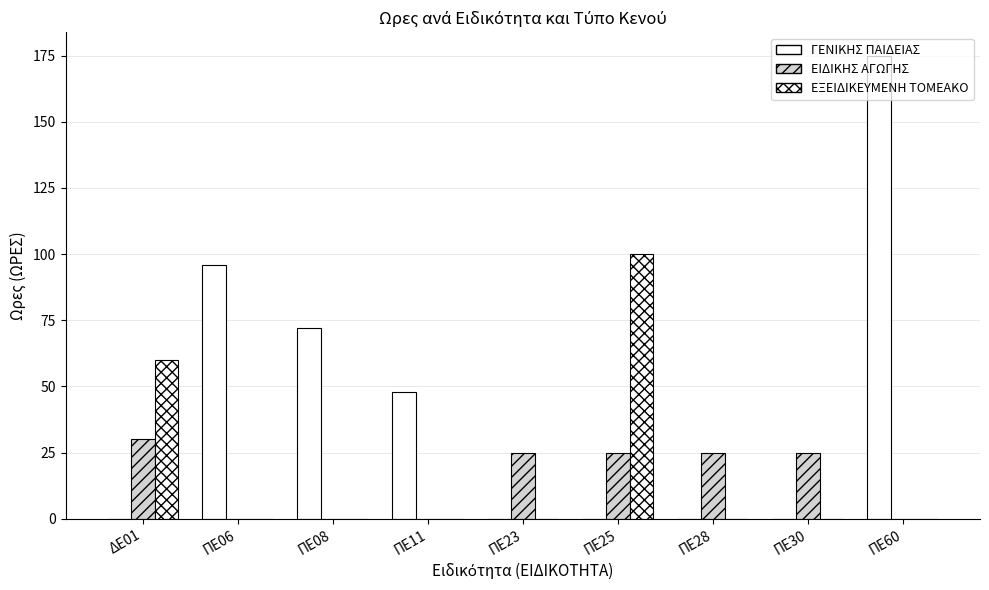

What is the label of the 8th bar from the right?

ΠΕ06